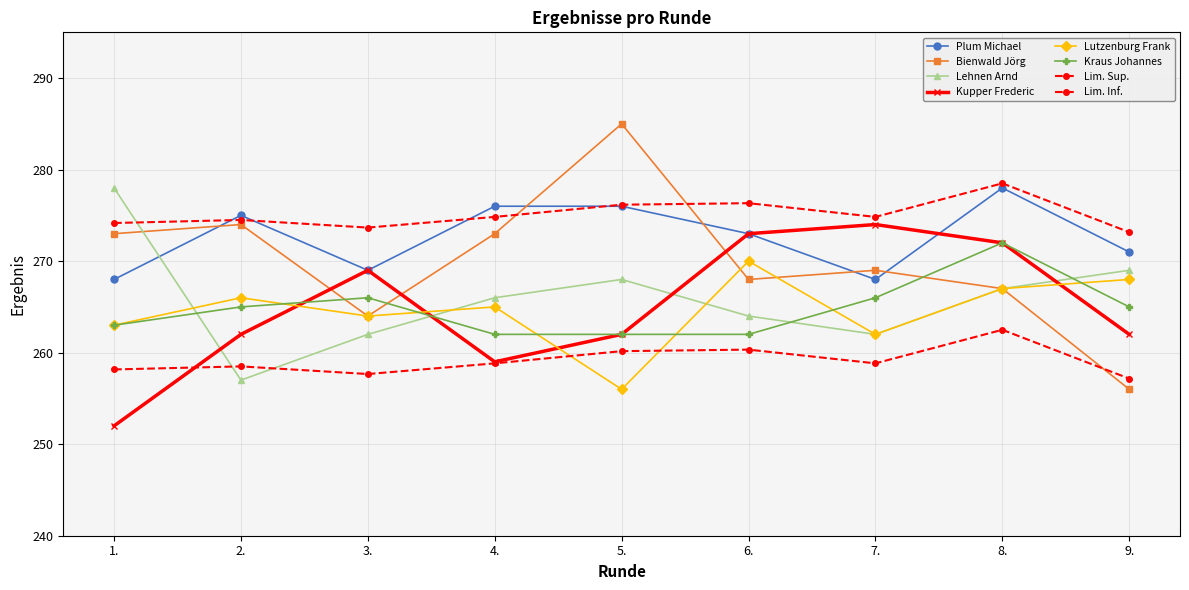

Is this an area chart (filled region under the line)?

No